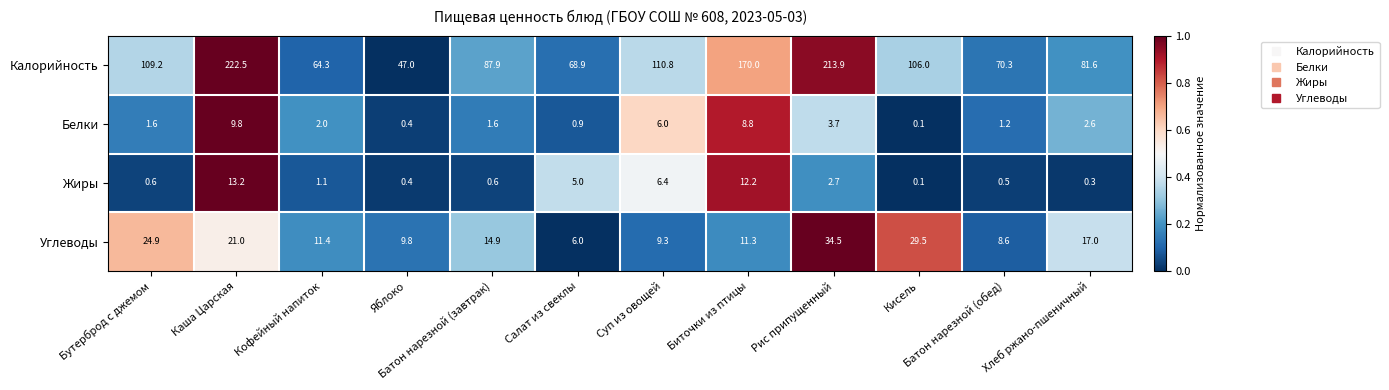

Which series changed the most between Каша Царская and Рис припущенный?

Углеводы